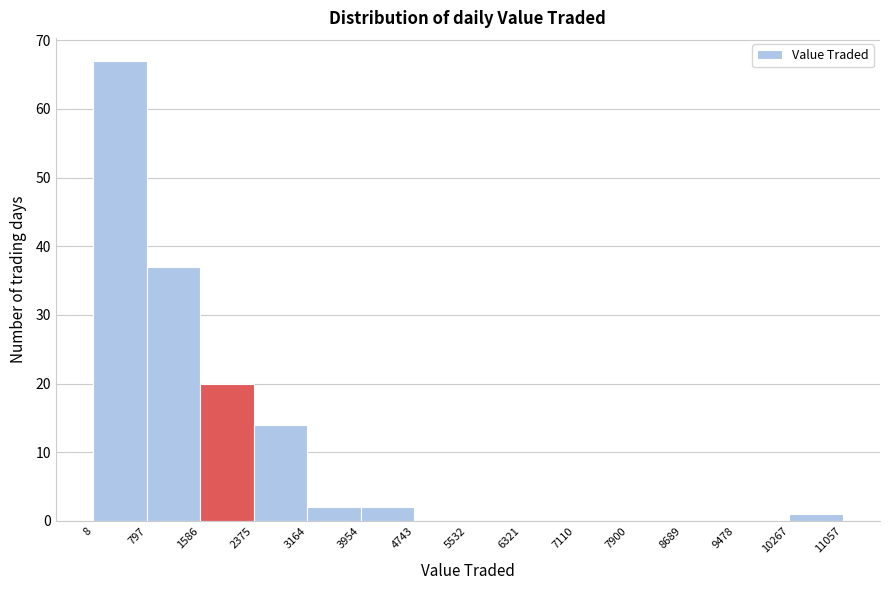

Which range on the x-axis has the tallest bar?

8 to 797